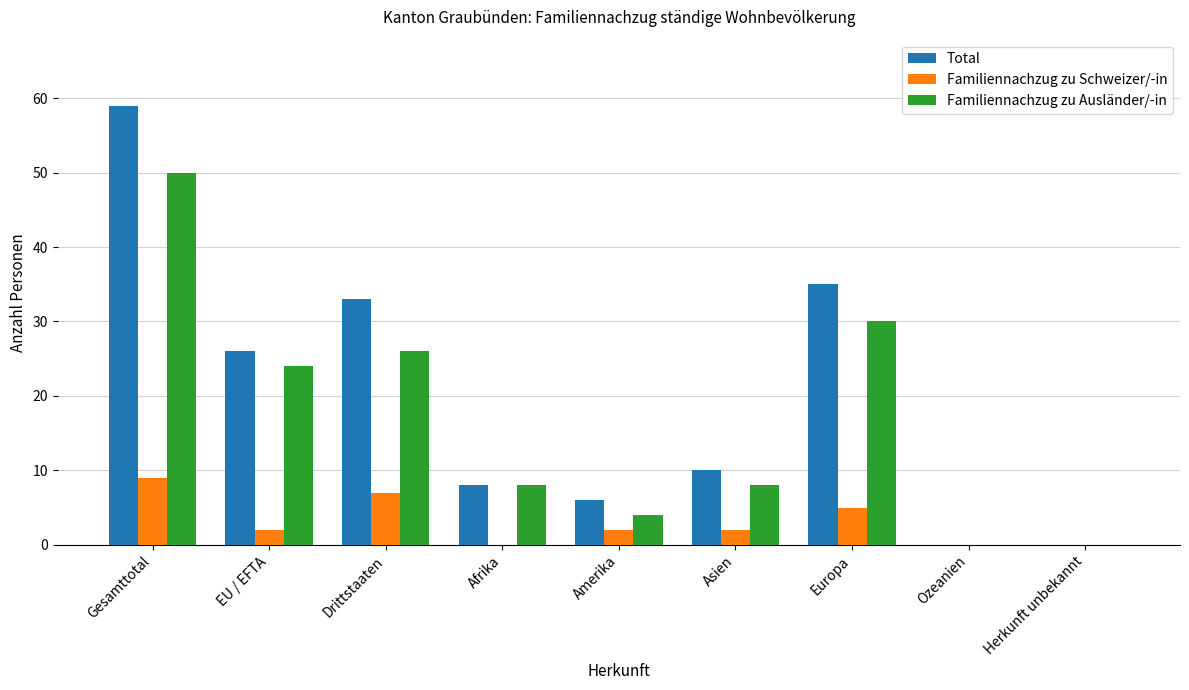

The Total series shows 8 at Europa. True or false?

False